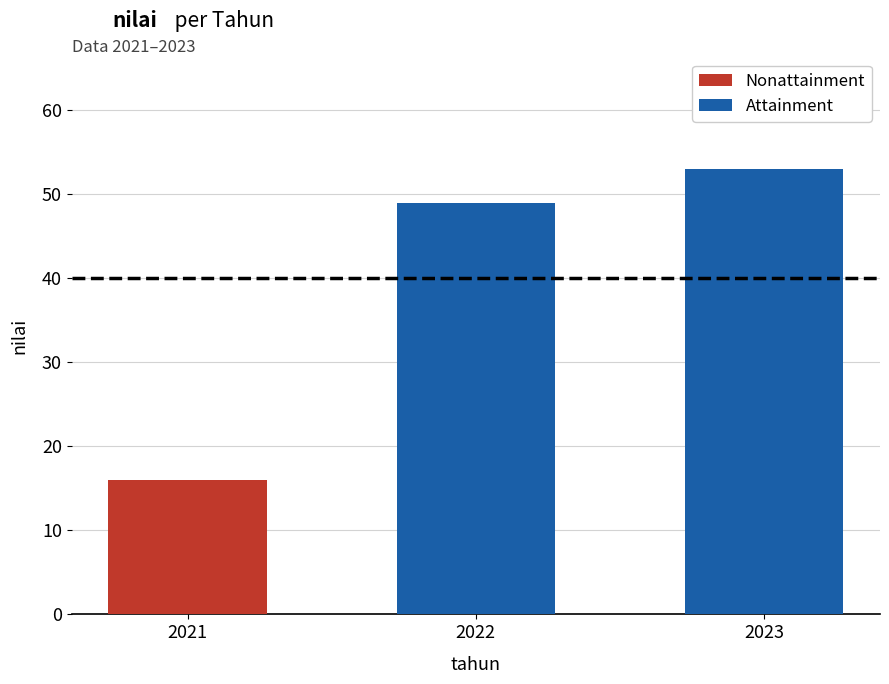

What is the sum of the values at 2023 and 2021?

69